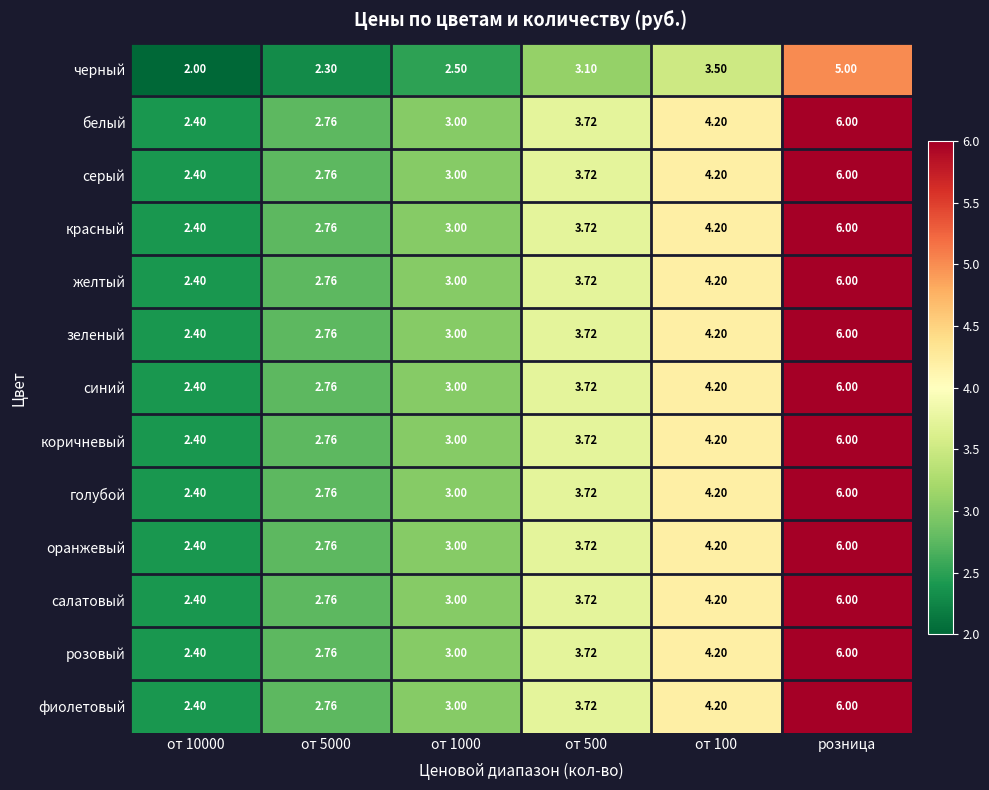

At which category is the sum across all series the highest?

розница